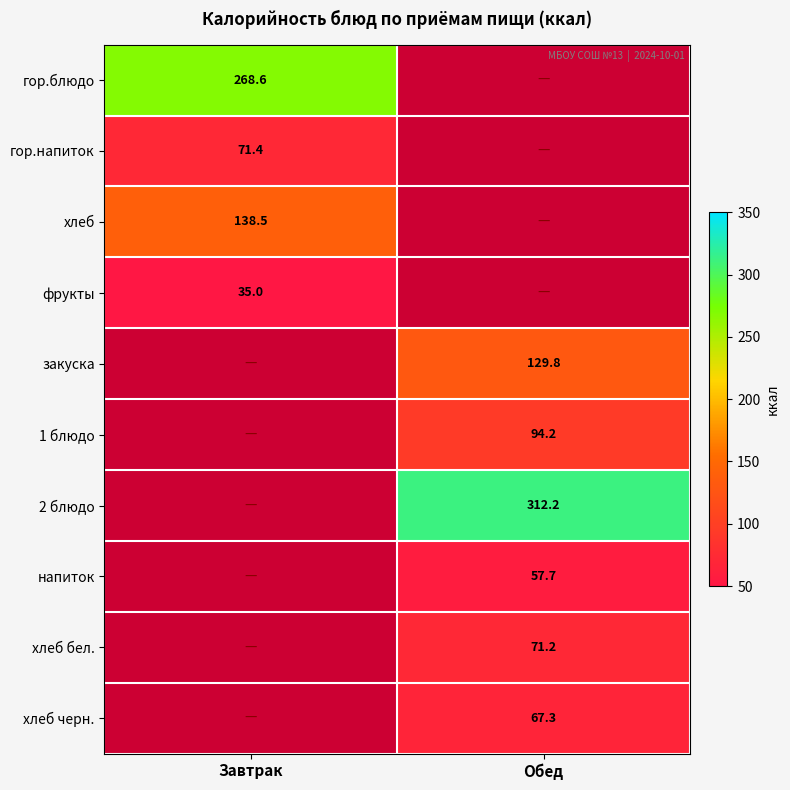

Is the value of хлеб at Завтрак greater than the value of 1 блюдо at Обед?

Yes